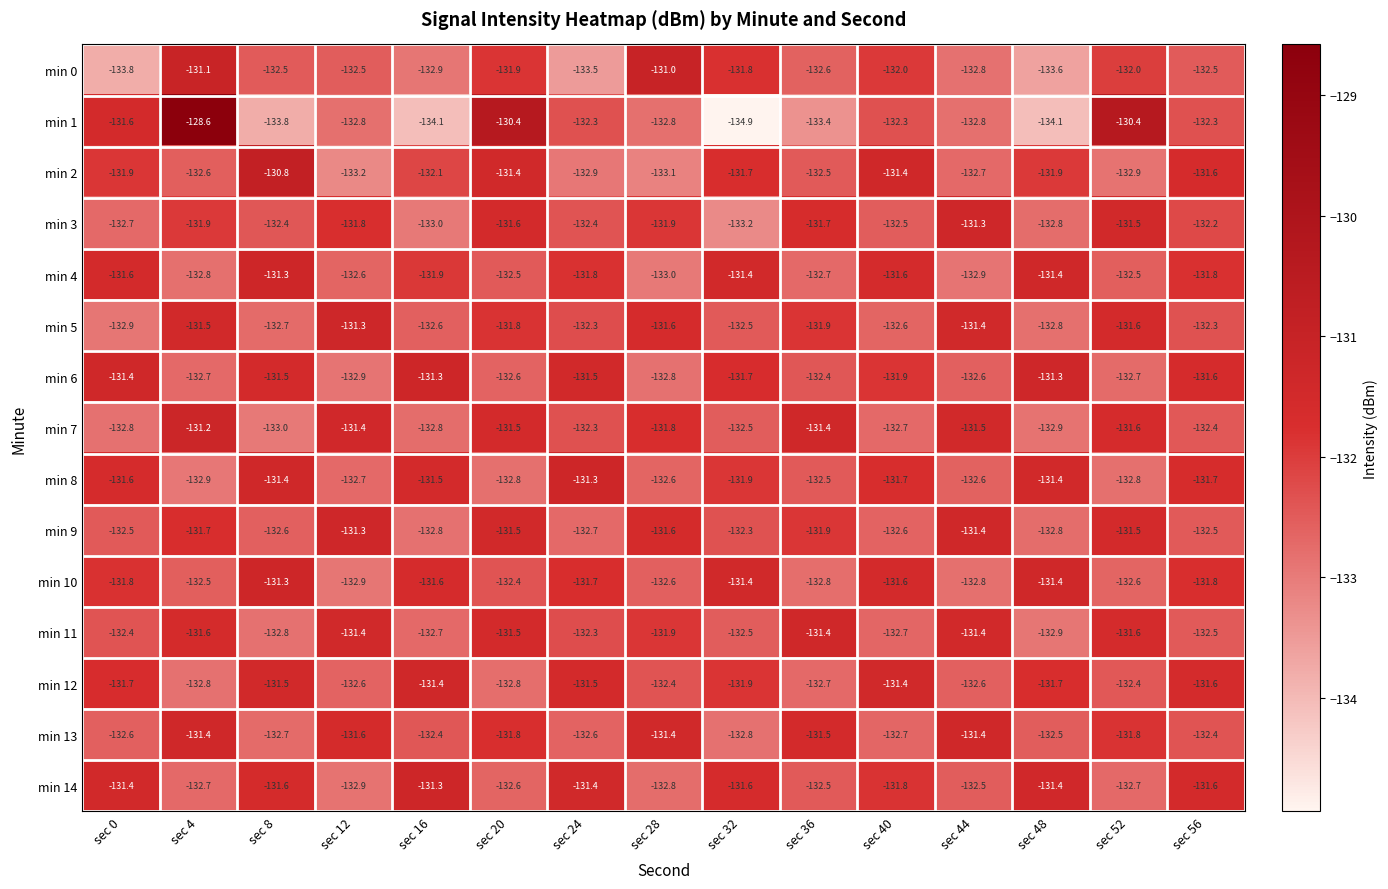

True or false: min 3 has a value of -131.9 at sec 4.

True